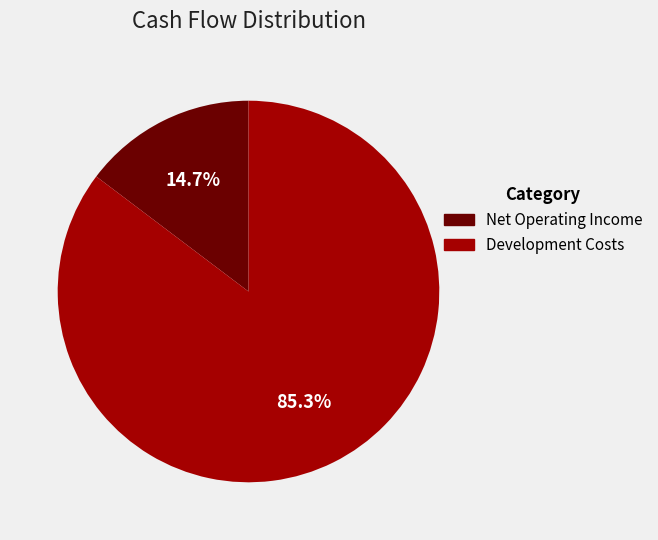

To the nearest percent, what is the difference between the largest and smallest slice percentages?

71%